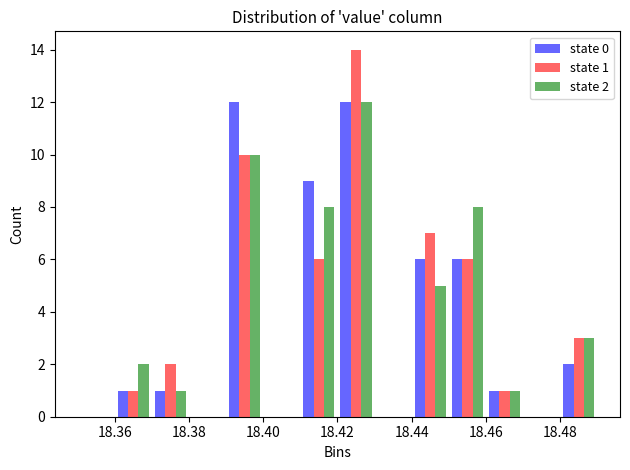

In the state 1 series, which range on the x-axis has the tallest bar?

18.42 to 18.43